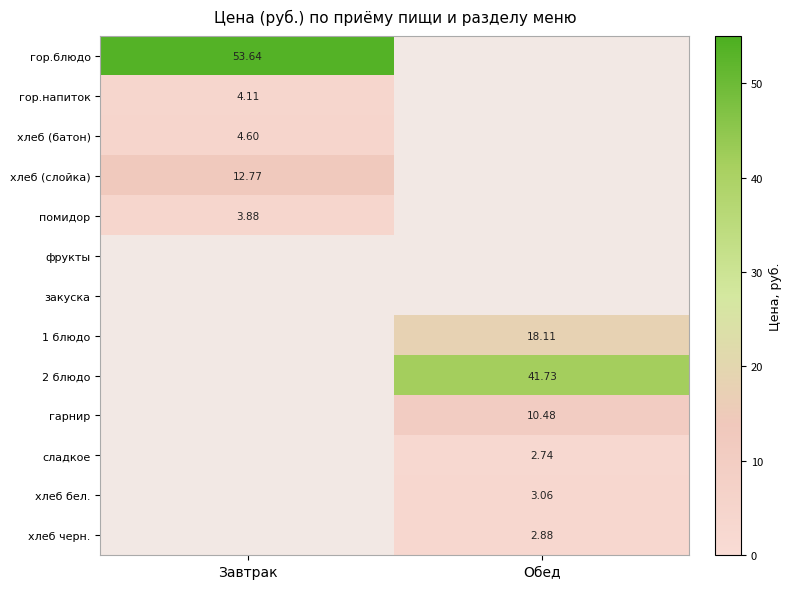

What is the greatest value displayed?

53.6